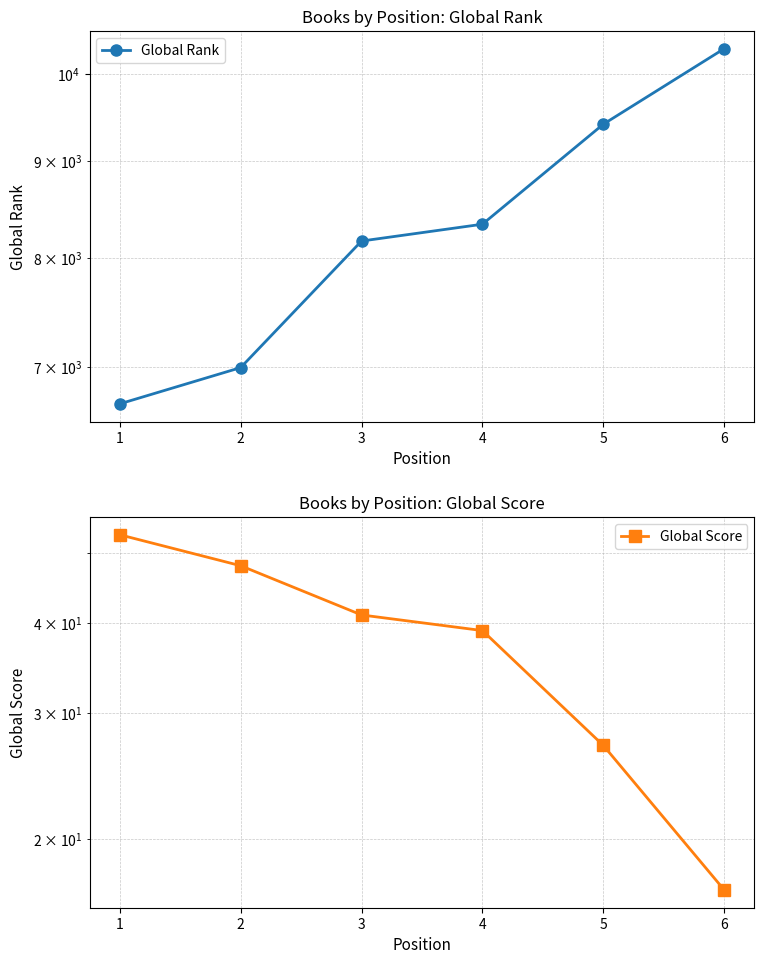

Reading left to right, what are all the values shown in this chart?

Global Rank: 6694	6996	8162	8331	9410	10317
Global Score: 53	48	41	39	27	17